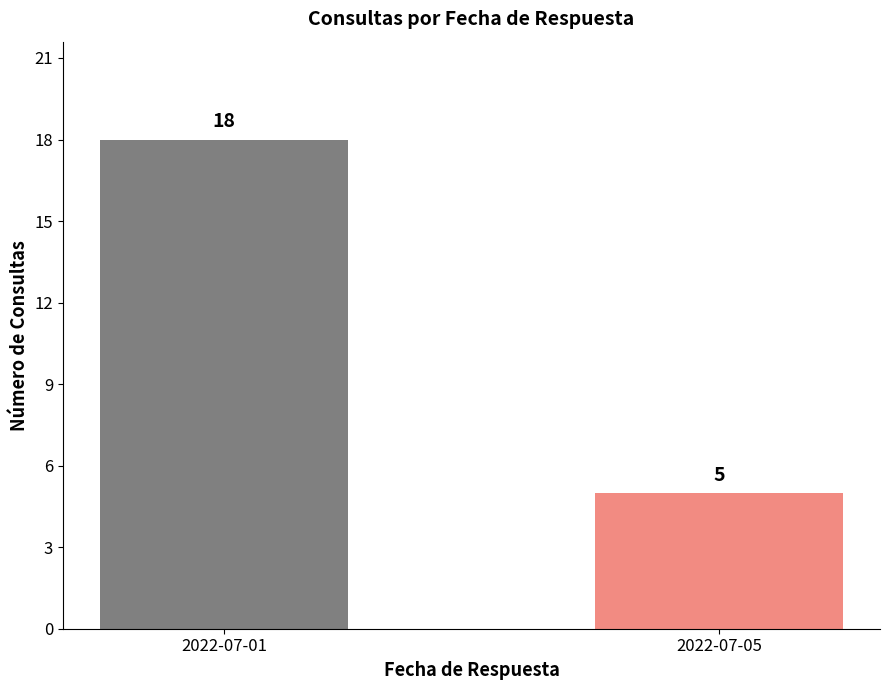

At which label is the value closest to 11?

2022-07-05